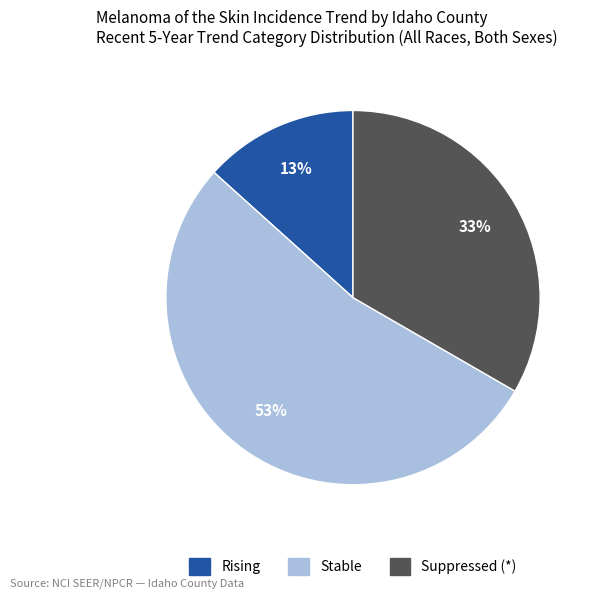

Does any single category account for the majority?

Yes